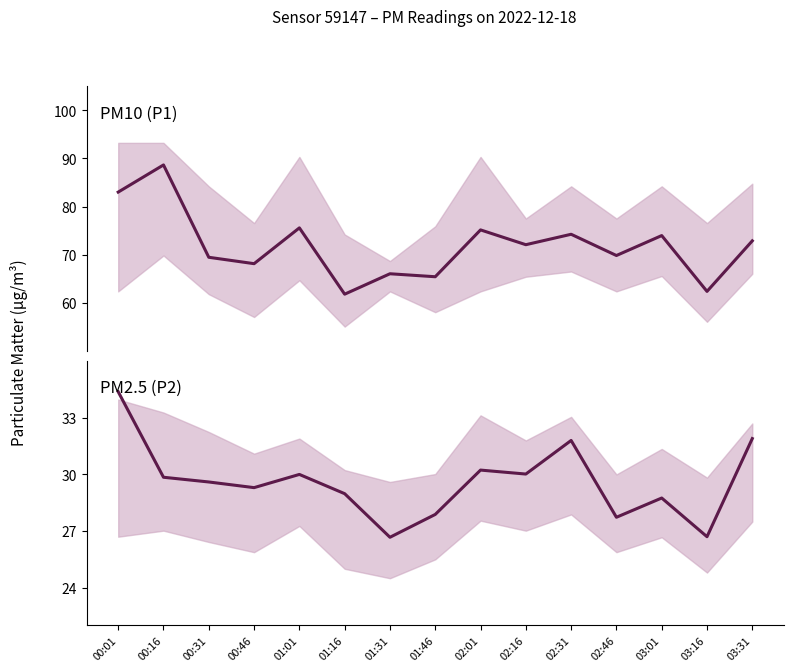

How many values in the P1 series are below 72?

7